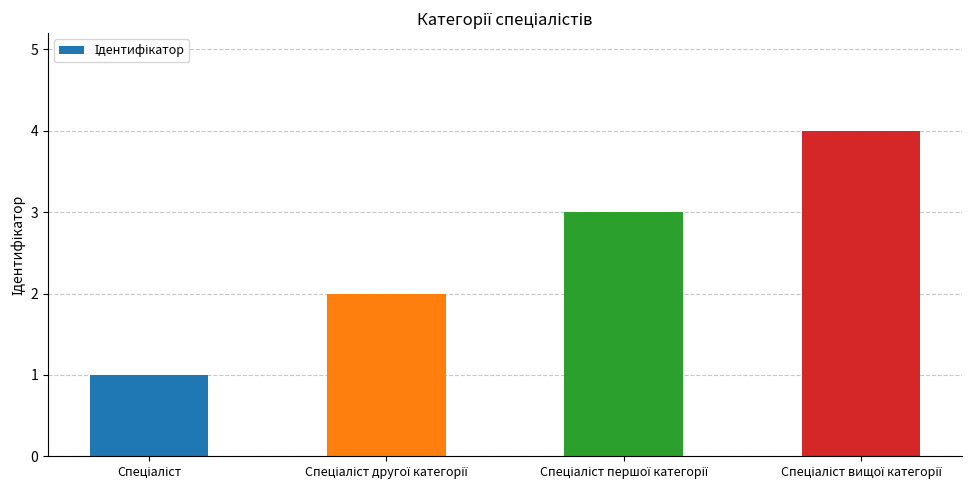

What is the maximum value shown in the chart?

4